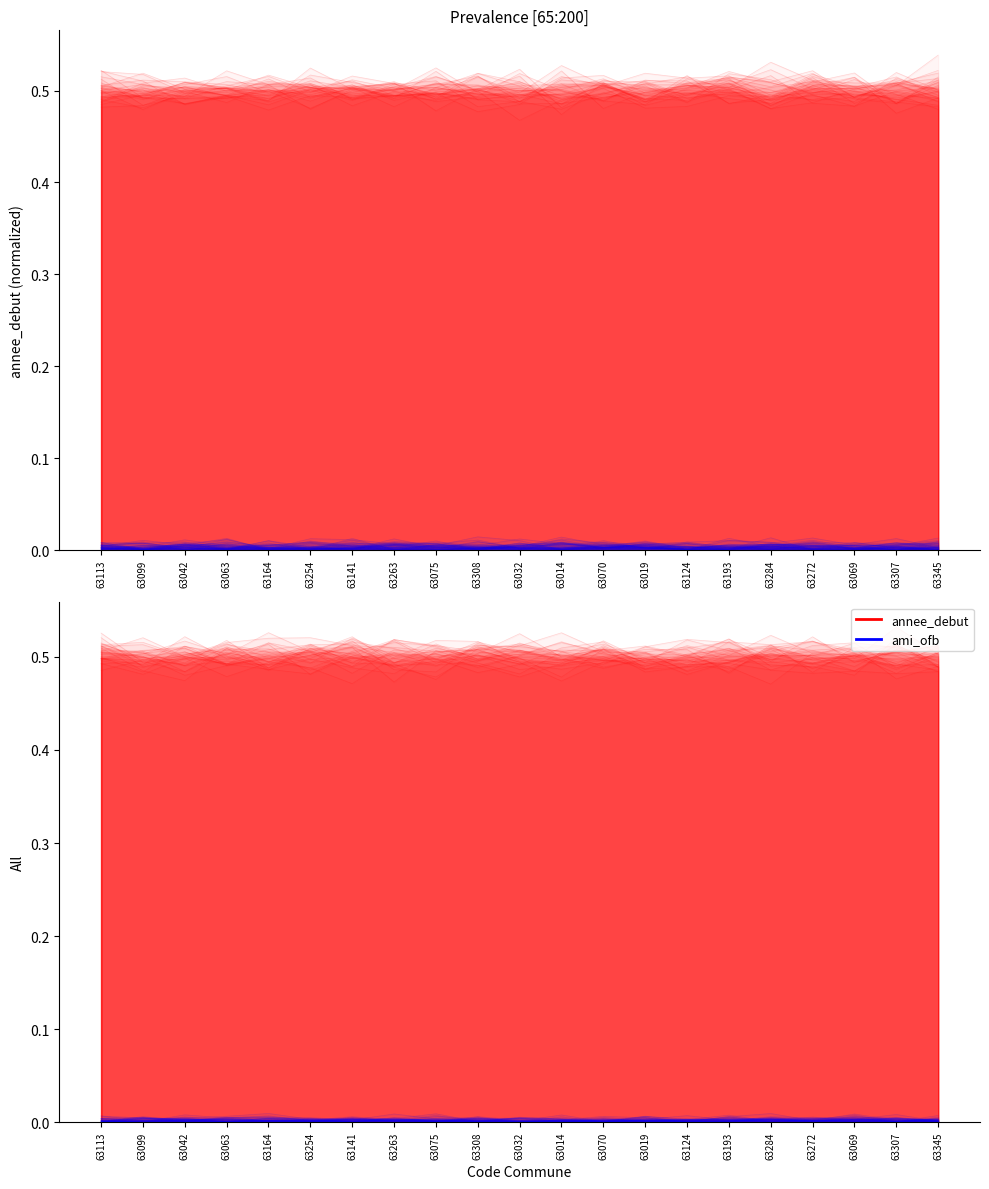

Reading right to left, extract all data points from this chart.

annee_debut: 0.5	0.5	0.5	0.5	0.5	0.5	0.5	0.5	0.5	0.5	0.5	0.5	0.5	0.5	0.5	0.5	0.5	0.5	0.5	0.5	0.5
ami_ofb: 0.0	0.0	0.0	0.0	0.0	0.0	0.0	0.0	0.0	0.0	0.0	0.0	0.0	0.0	0.0	0.0	0.0	0.0	0.0	0.0	0.0